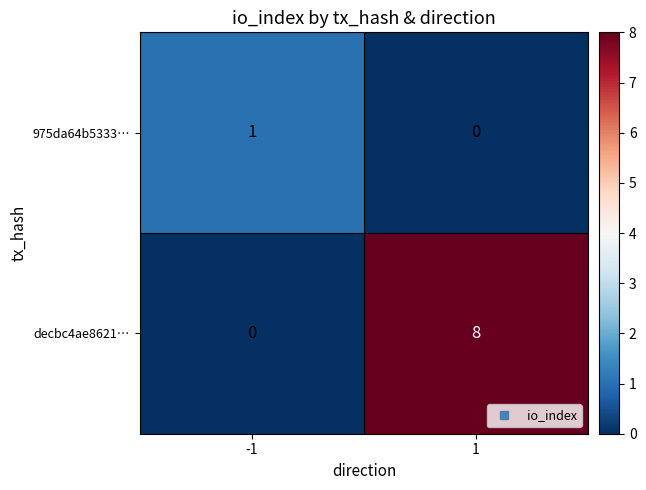

What is the greatest value displayed?

8